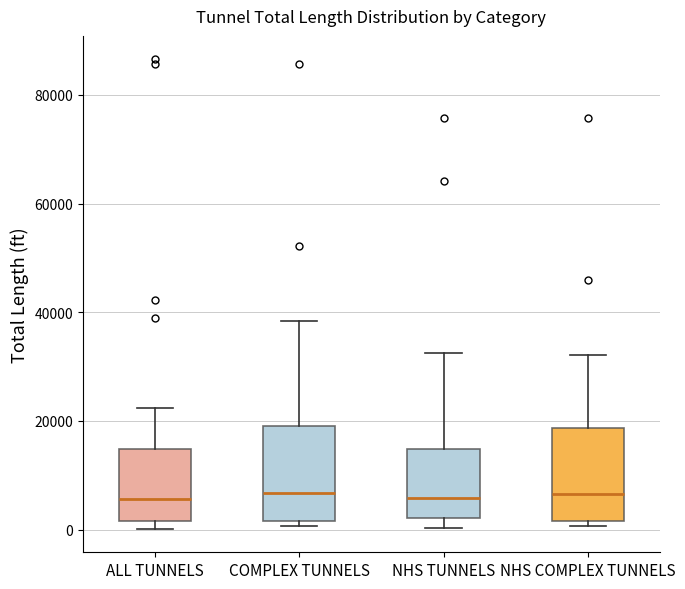

Where does the upper whisker of the box for NHS TUNNELS end on the y-axis? The values are not printed on the chart, so give them approximately, as read against the axis.

32000